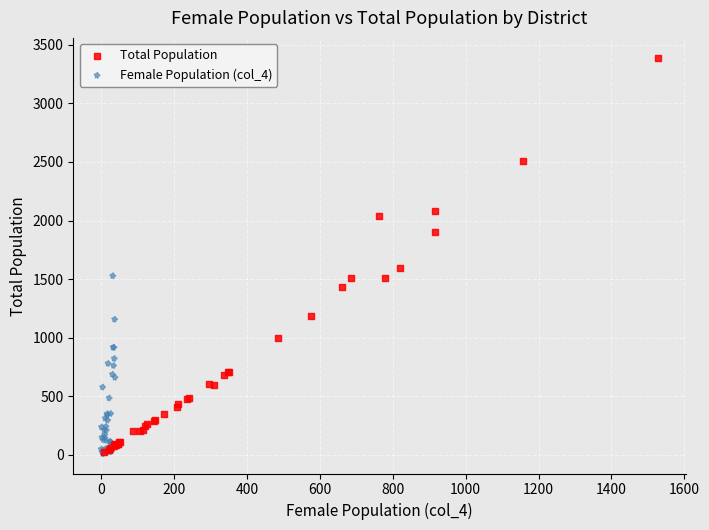

Which series reaches the maximum Y coordinate?

Total Population